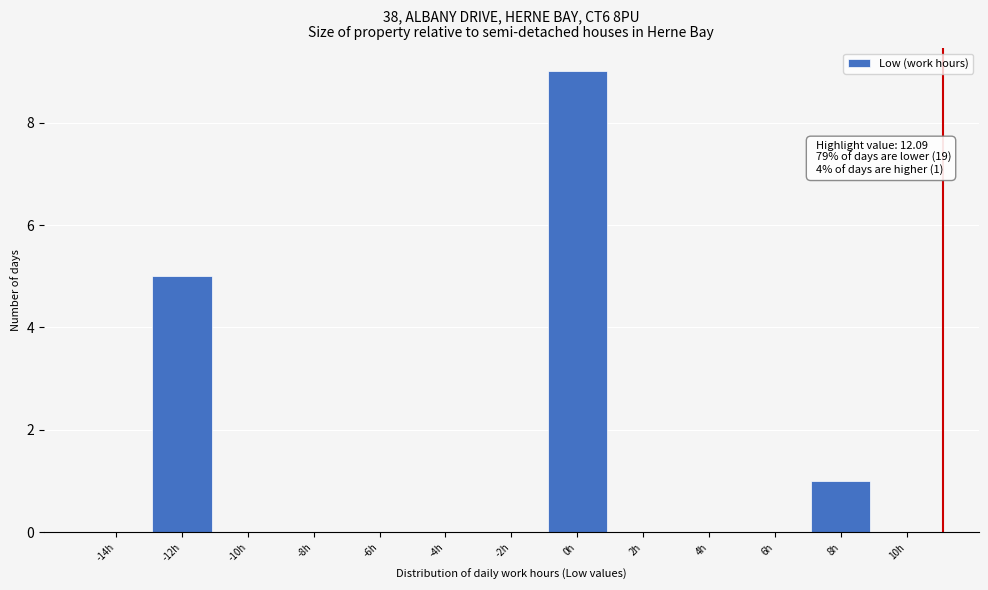

Reading left to right, extract all data points from this chart.

-14h=0	-12h=5	-10h=0	-8h=0	-6h=0	-4h=0	-2h=0	0h=9	2h=0	4h=0	6h=0	8h=1	10h=0